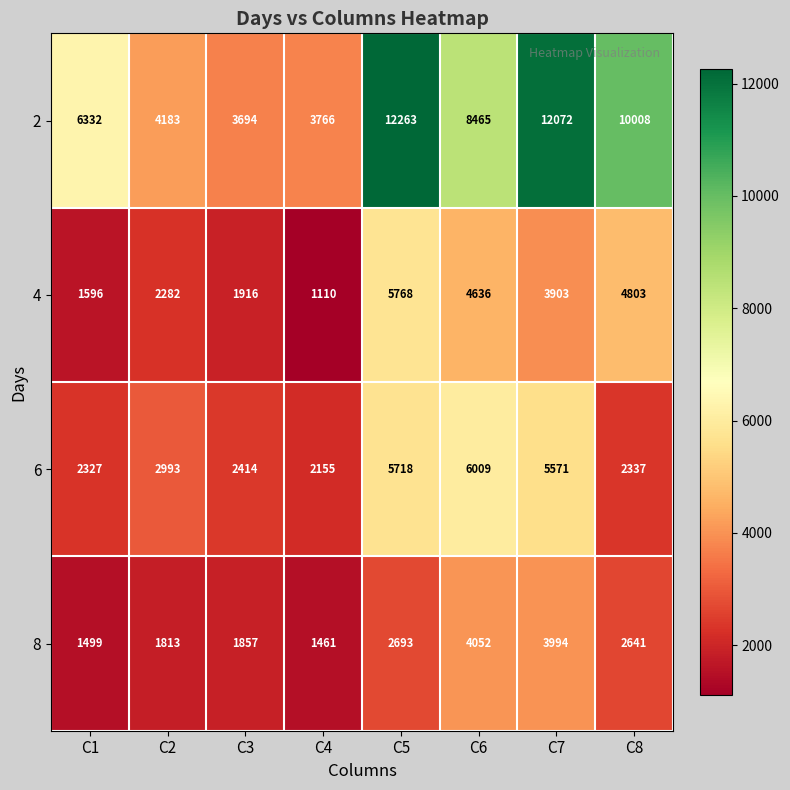

Where does the 4 series first go above 3903?

C5